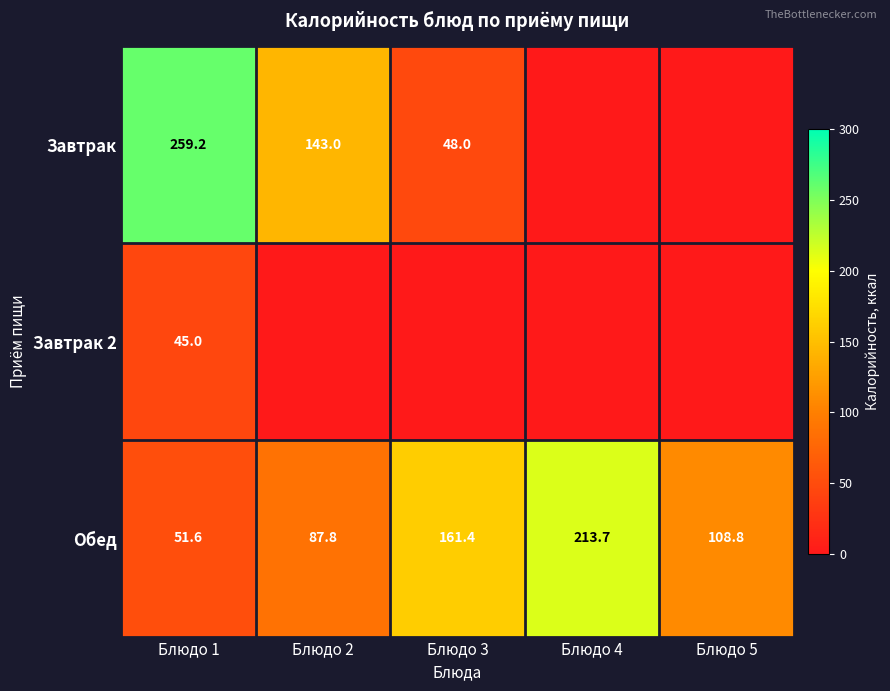

At which category is the sum across all series the highest?

Блюдо 1